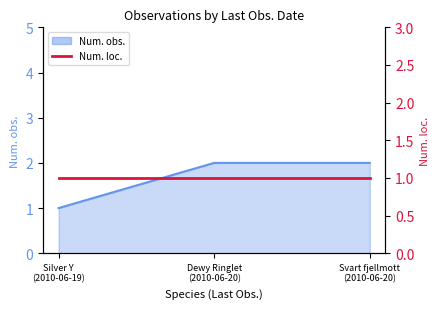

Reading left to right, list all the values displayed in this chart.

1	2	2